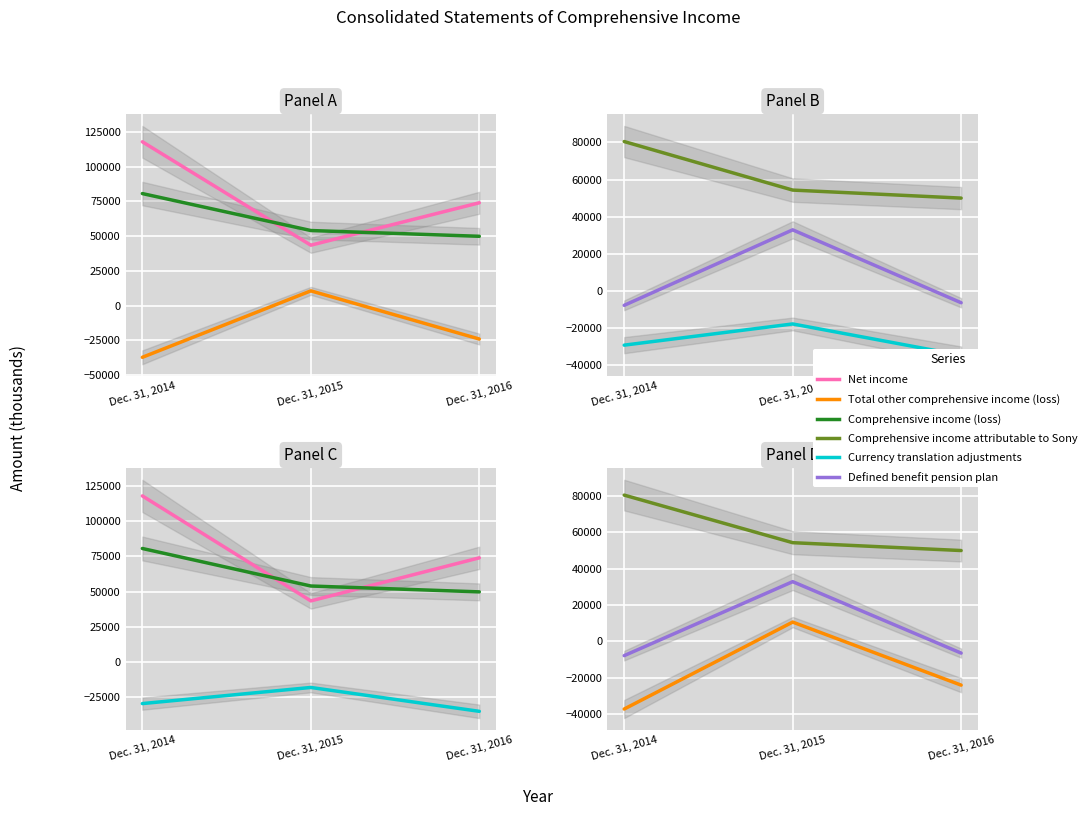

What is the difference between the maximum and minimum values in the Comprehensive income attributable to Sony series?

30524